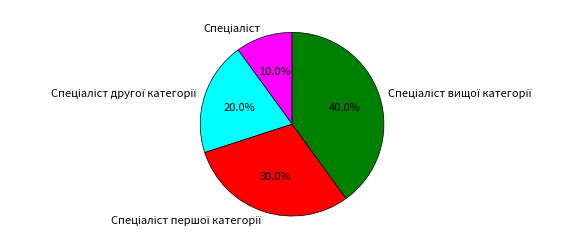

Does any single category account for the majority?

No